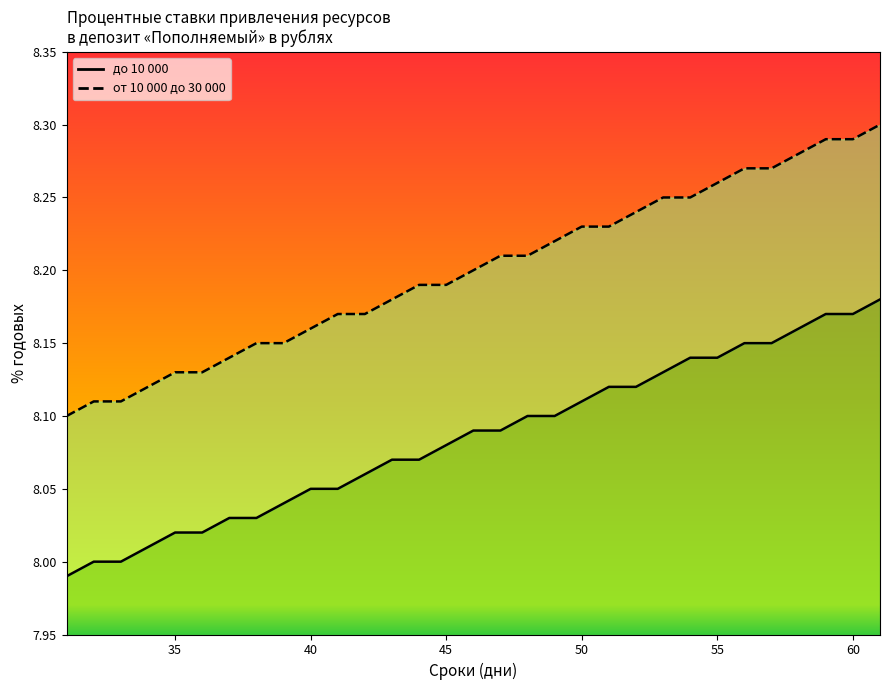

At which category is the sum across all series the highest?

61